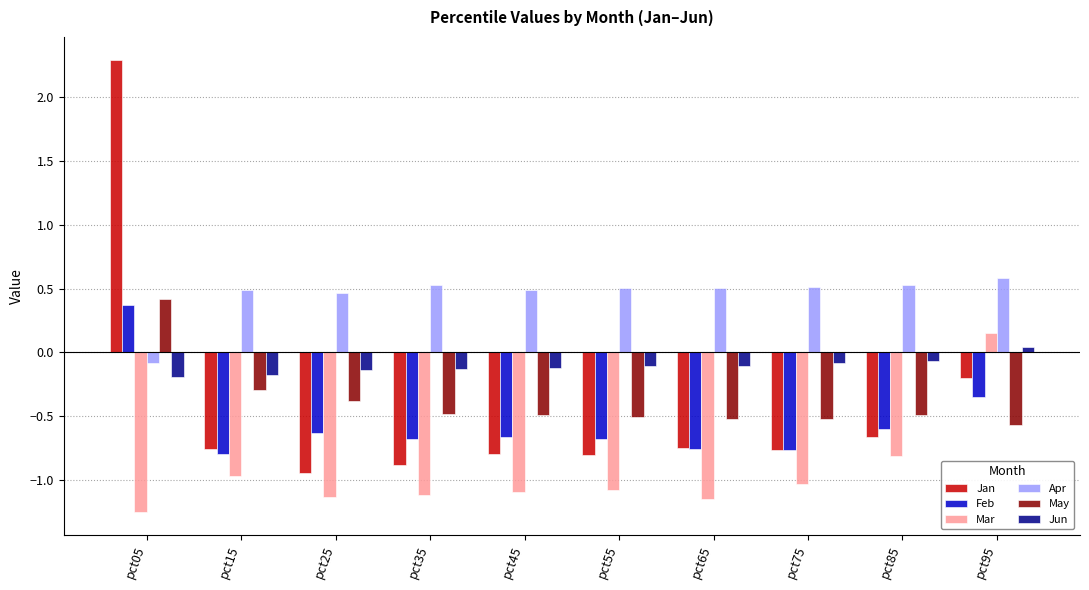

Where is Mar nearest to the value 0?

pct95